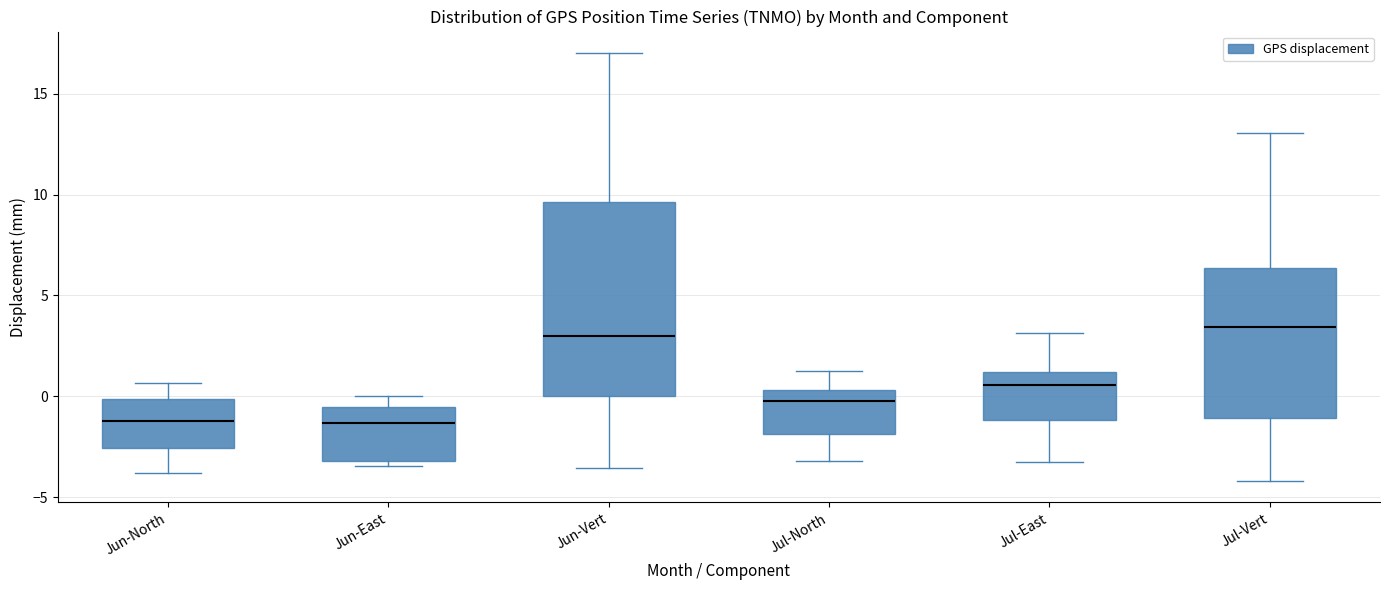

Which box is the tallest, from its lower edge to its upper edge?

Jun-Vert